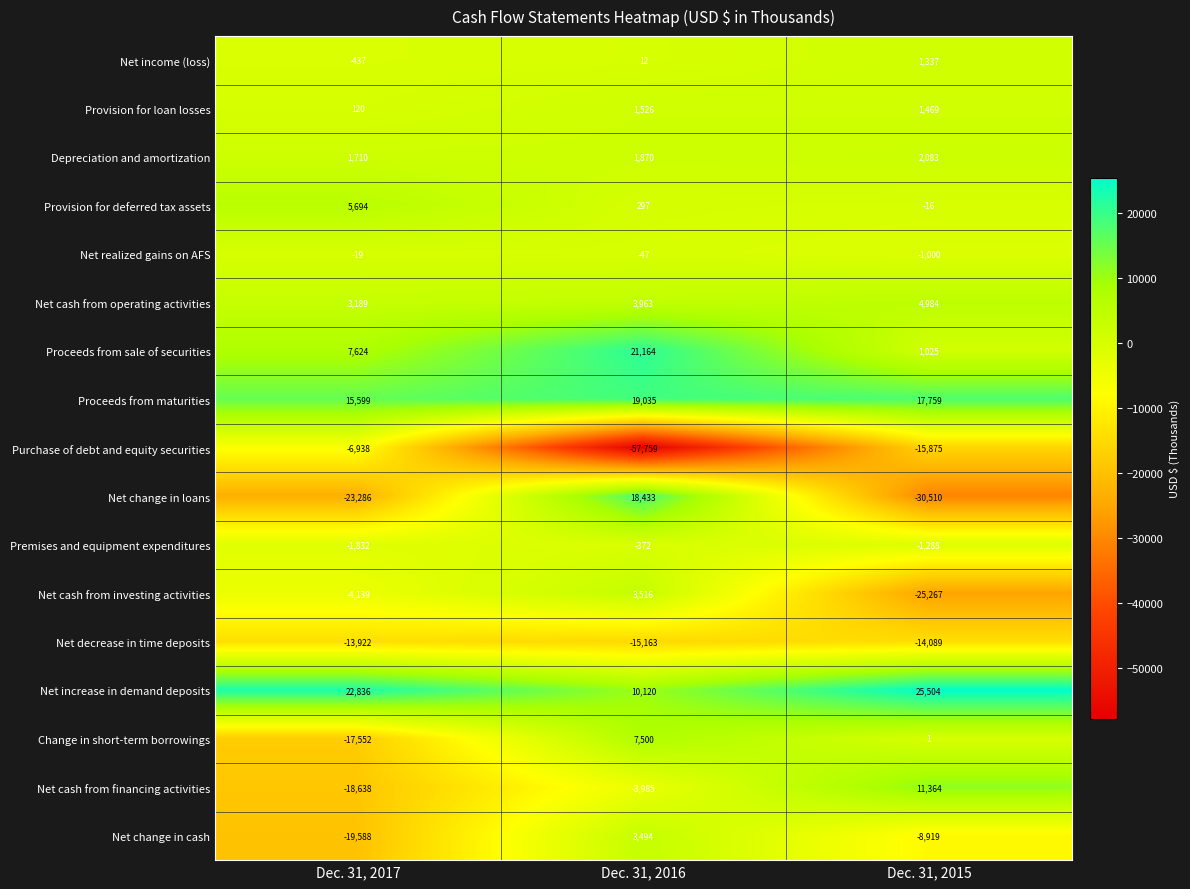

What is the difference between the maximum and second lowest values in the Depreciation and amortization series?

213